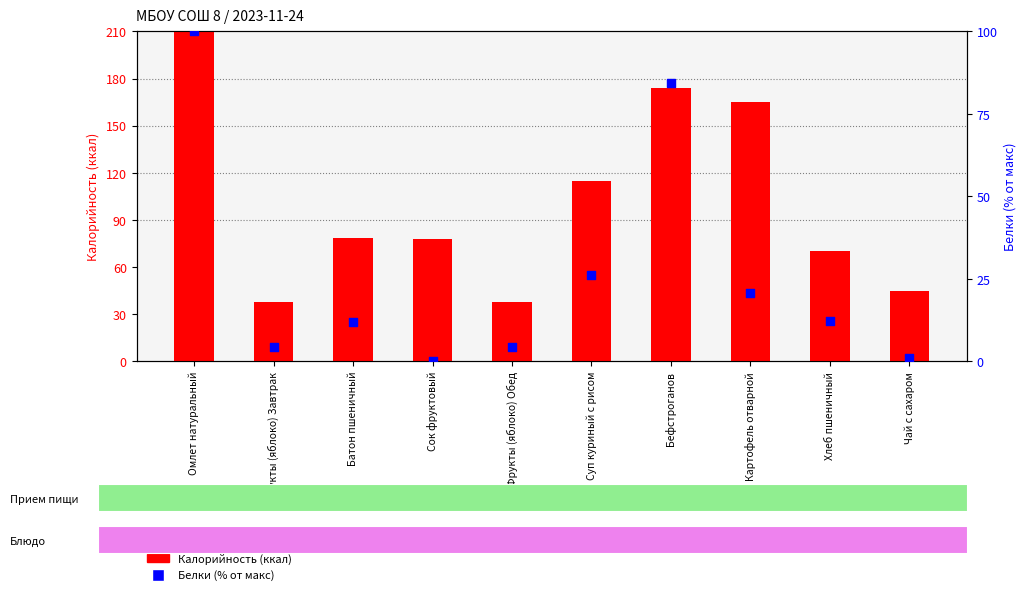

At how many categories does at least one series exceed 22?

10